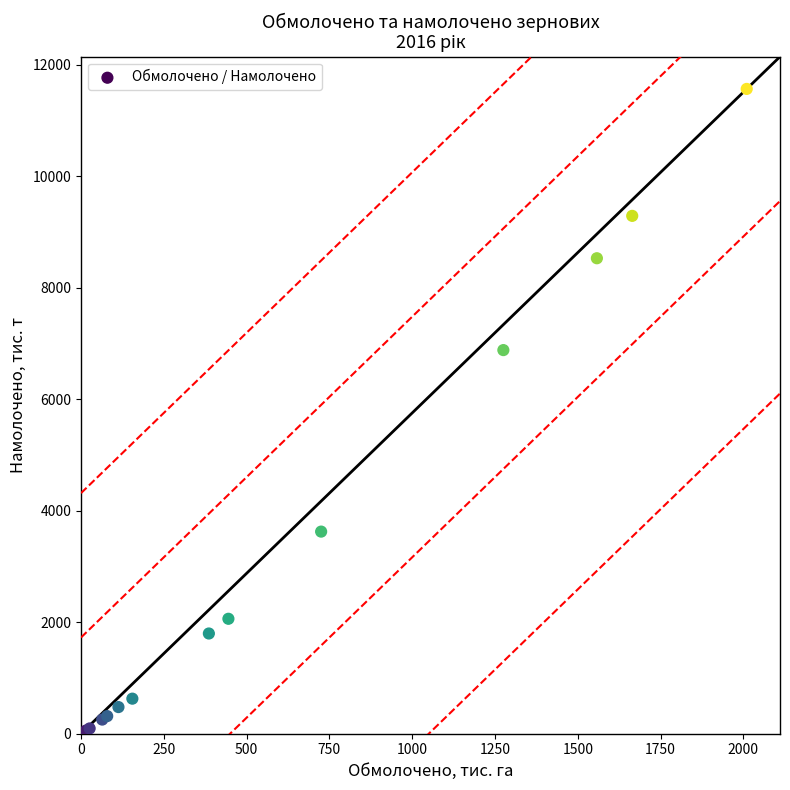

What Y value in the scatter plot is closest to 5788?

6882.3